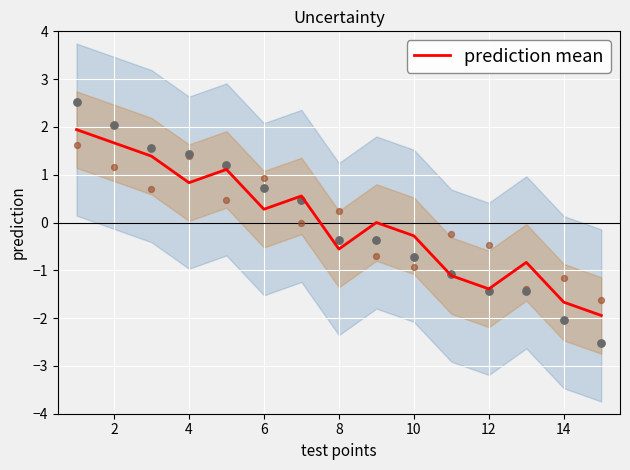

True or false: prediction mean has a value of 1.7 at 2.

True